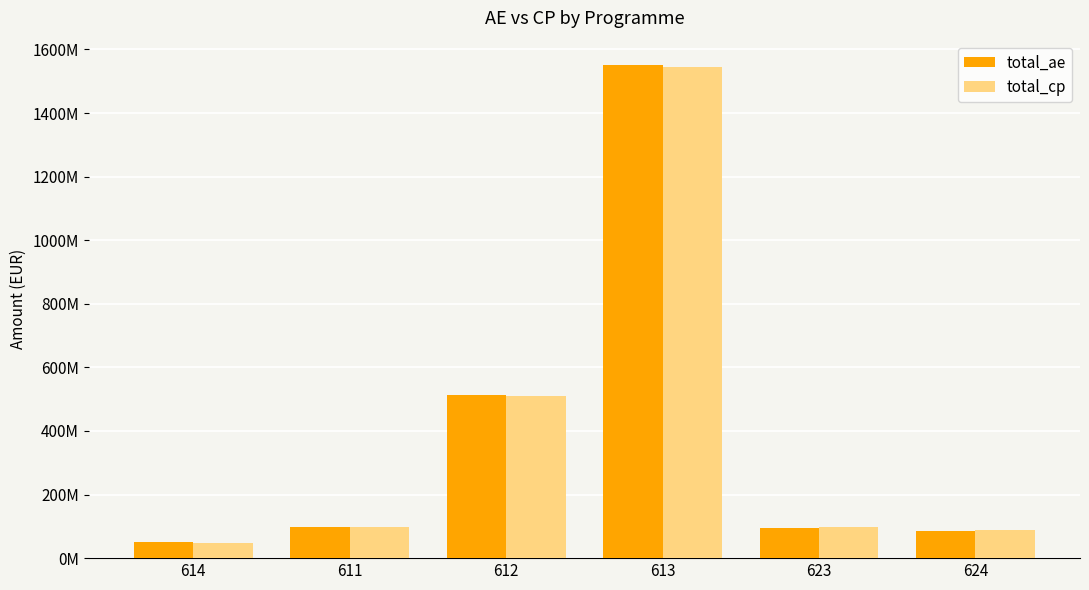

Which series has the widest spread of values?

total_ae